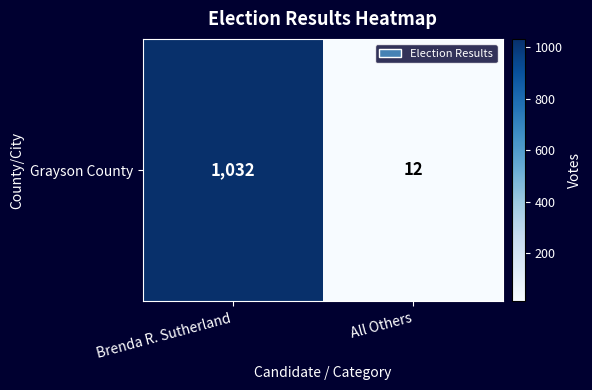

Between Brenda R. Sutherland and All Others, which is larger?

Brenda R. Sutherland